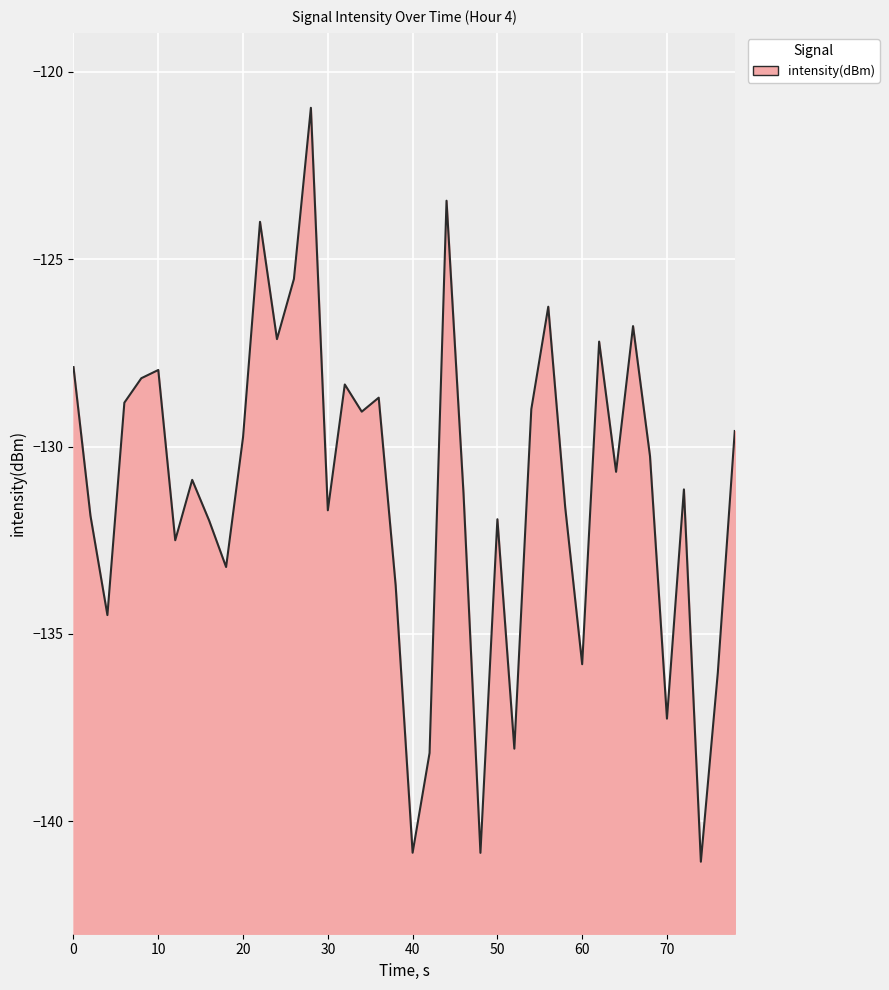

Where is the first local maximum?

10